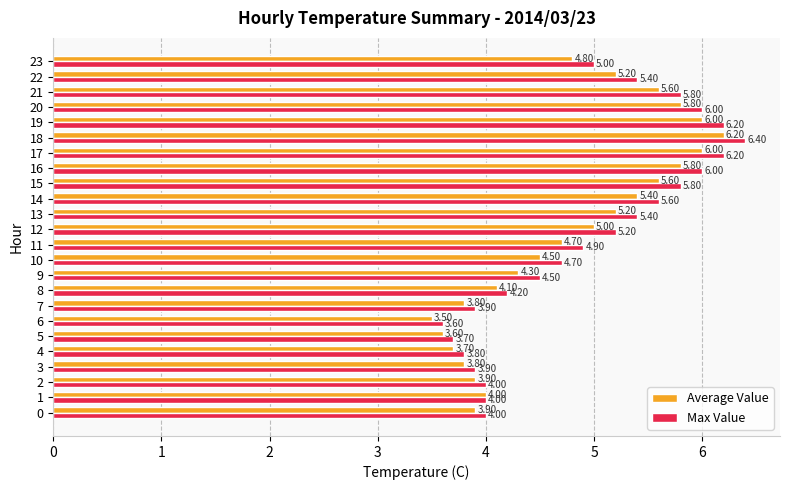

What is the maximum value for Max Value?

6.4